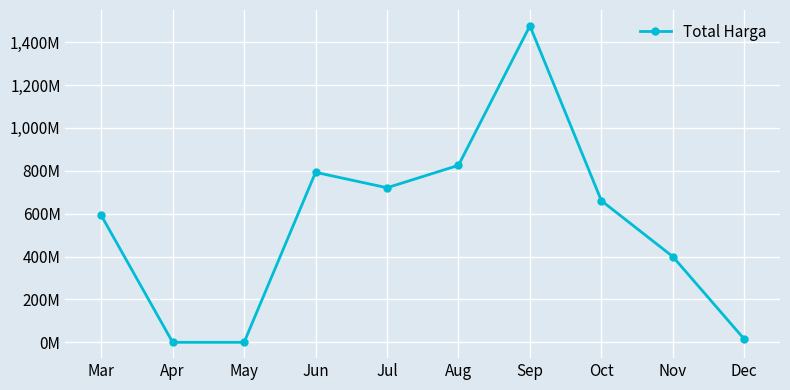

Reading left to right, transcribe all the data shown in this chart.

592207780	0	0	792862200	720921030	825438000	1476159000	660493150	399730000	14750000